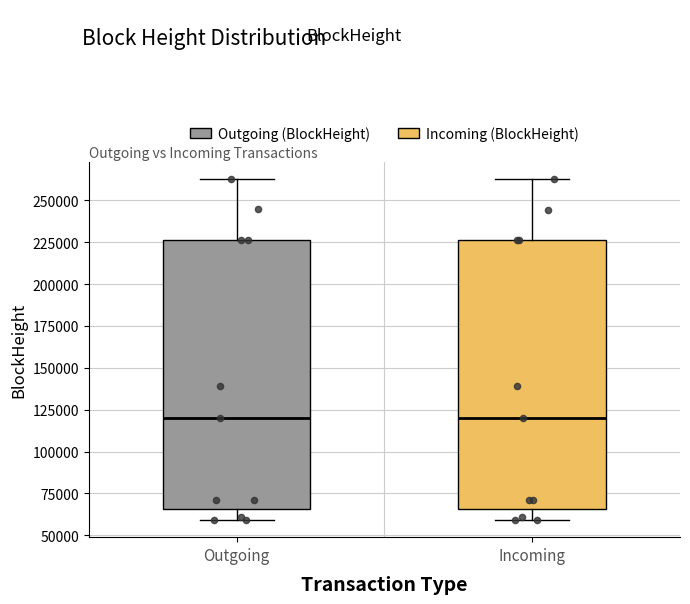

Where does the lower whisker of the box for Outgoing end on the y-axis? The values are not printed on the chart, so give them approximately, as read against the axis.

60000